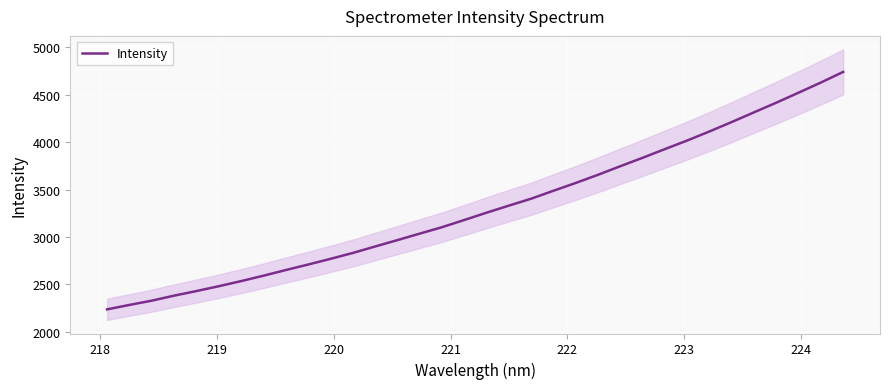

What is the highest value of the Intensity series?

4740.8